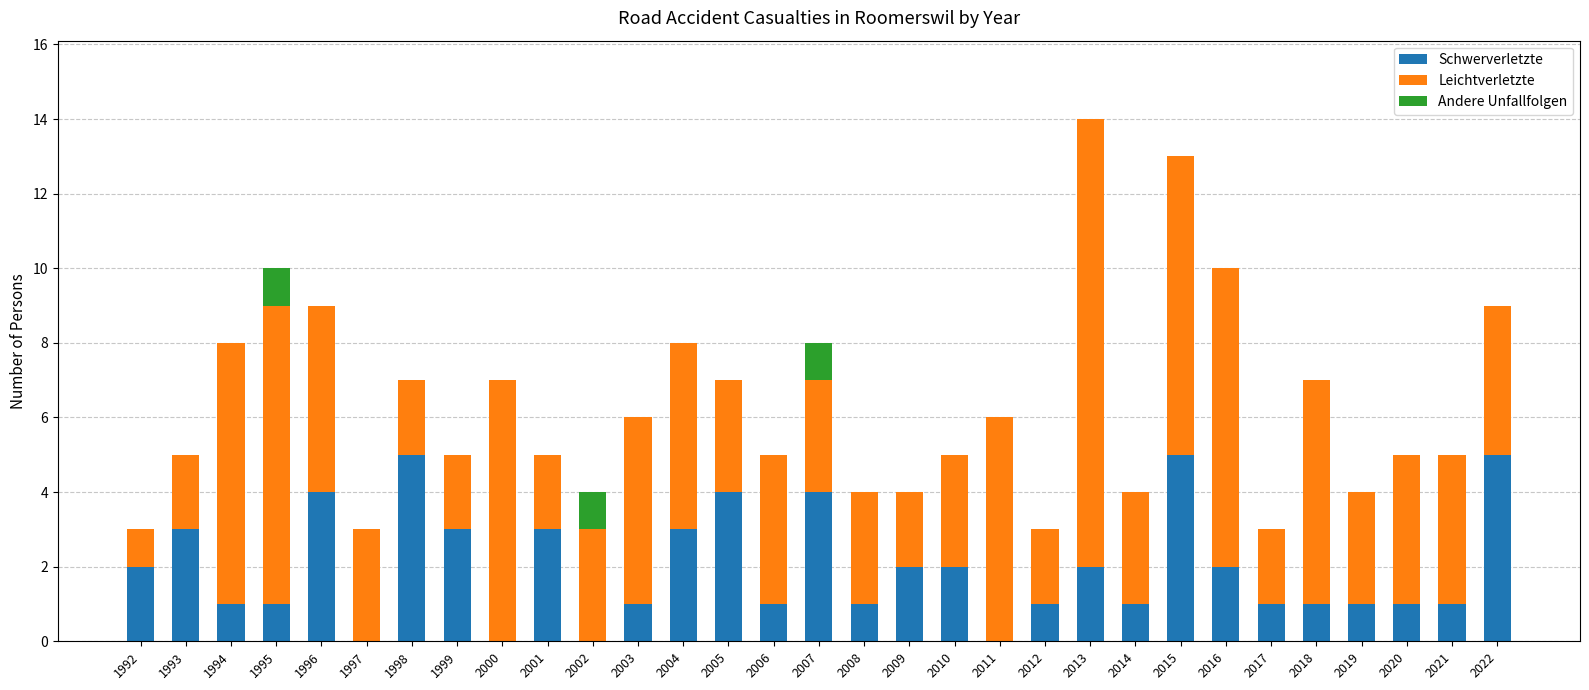

Count the number of categories in the chart.

31